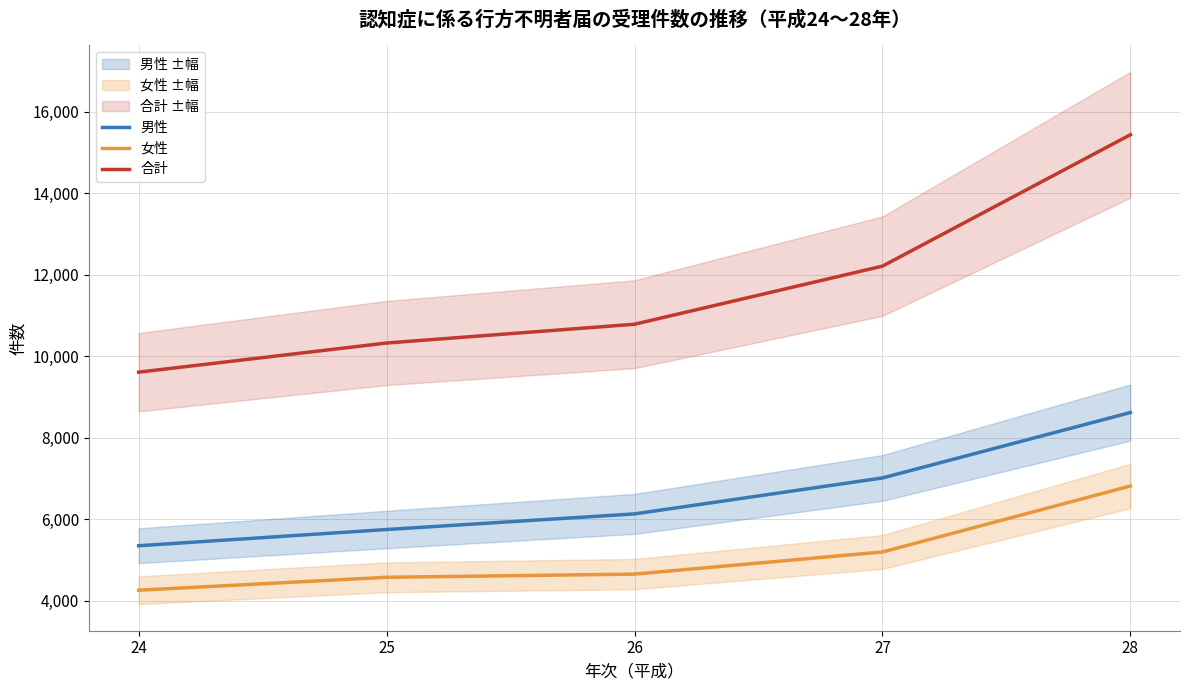

At 25, list the series in order from smallest to largest.

女性, 男性, 合計